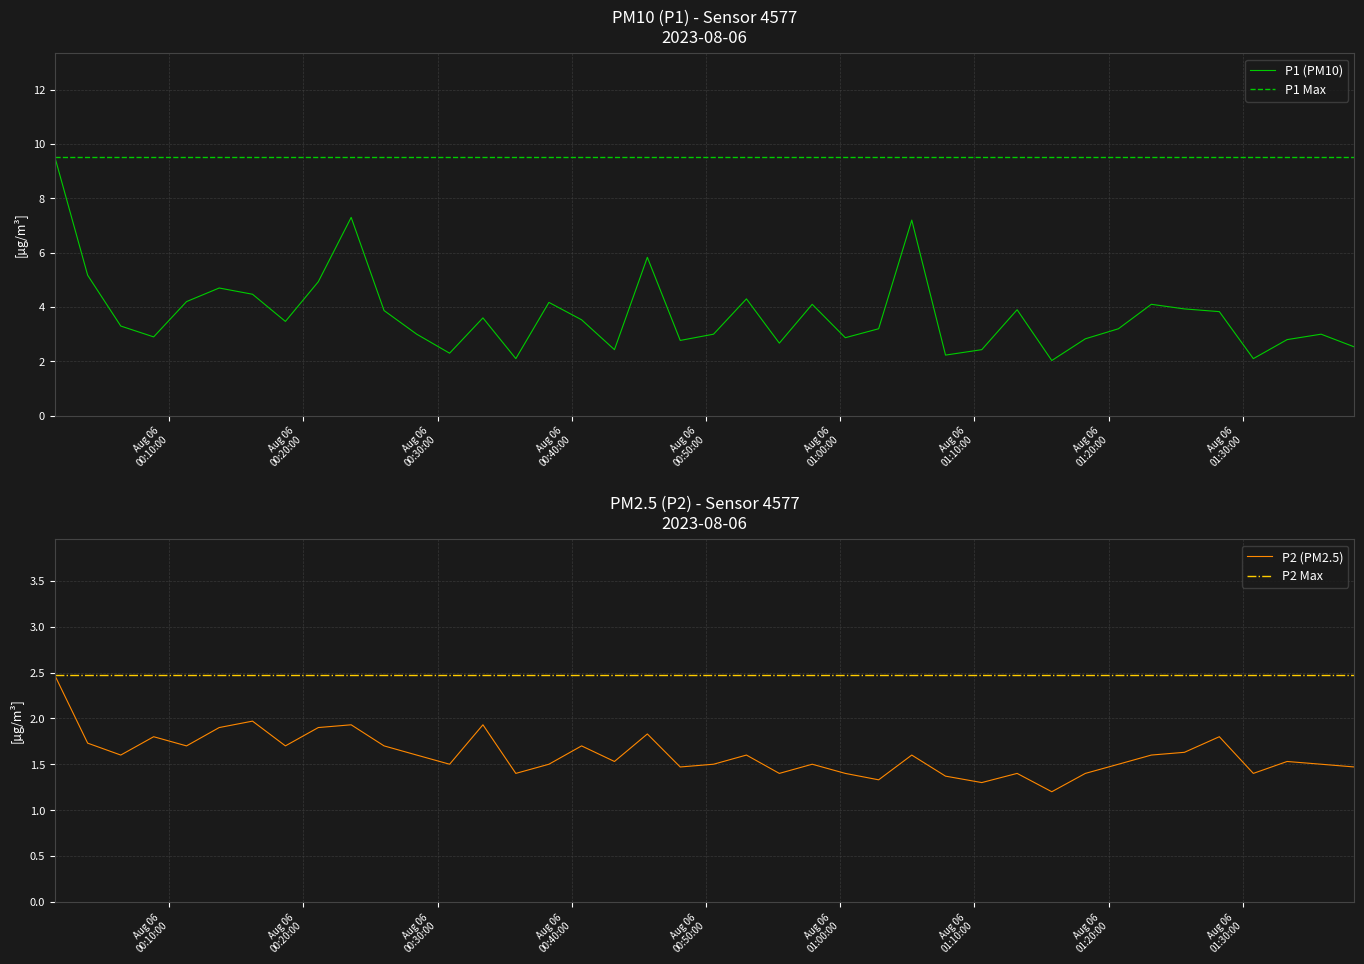

What is the highest value of the P1 (PM10) series?

9.5